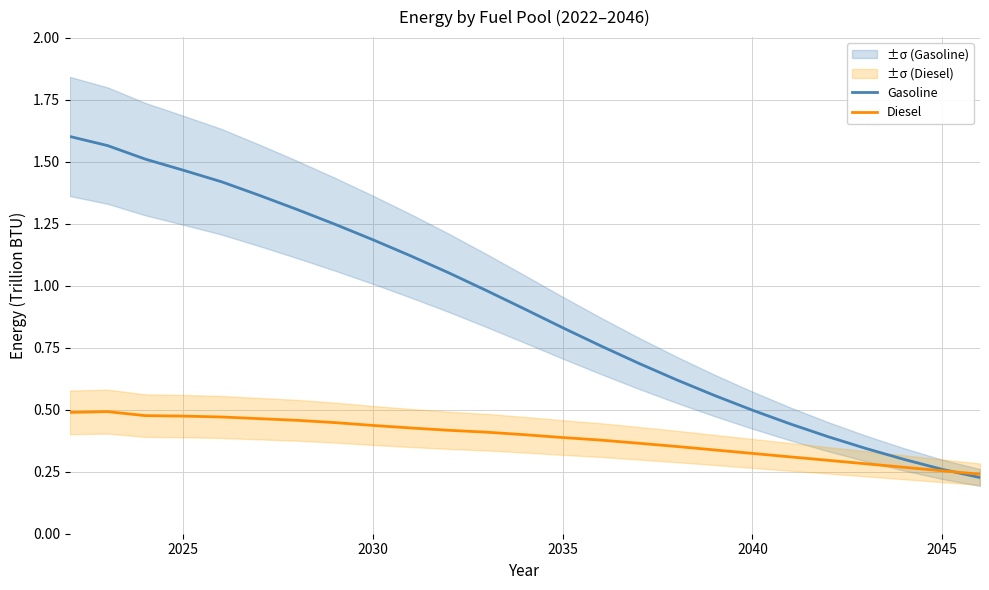

The value of Gasoline at 2025 is 2.5. True or false?

False